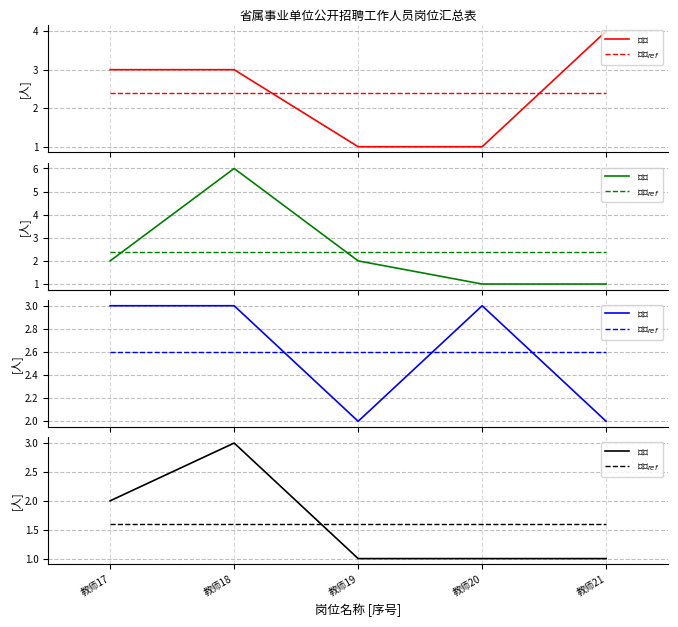

The value at 教辅4 is 1. True or false?

False